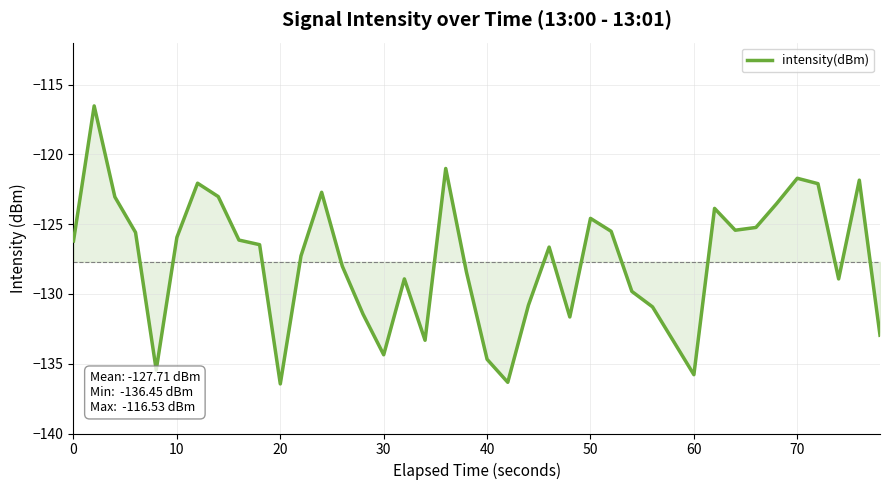

What is the difference between the maximum and minimum values?

19.9